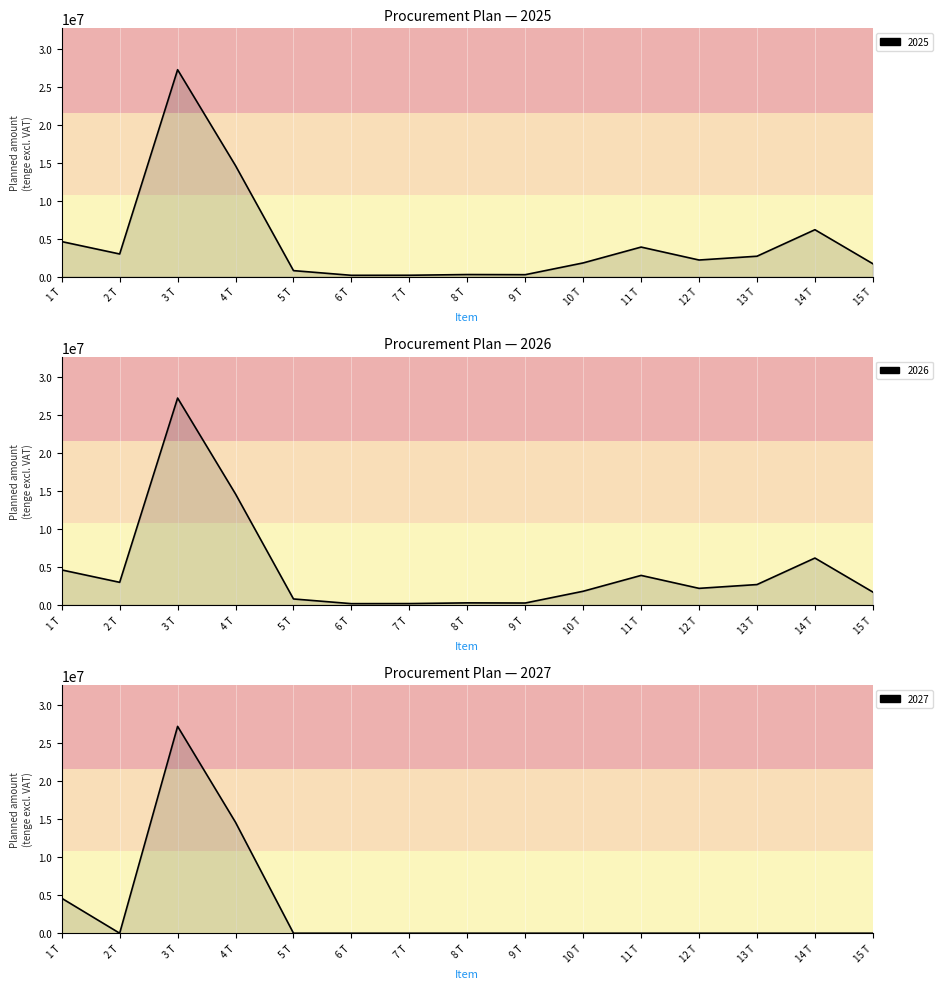

What is the highest value of the 2027 Sum (col_24) series?

27225000.0